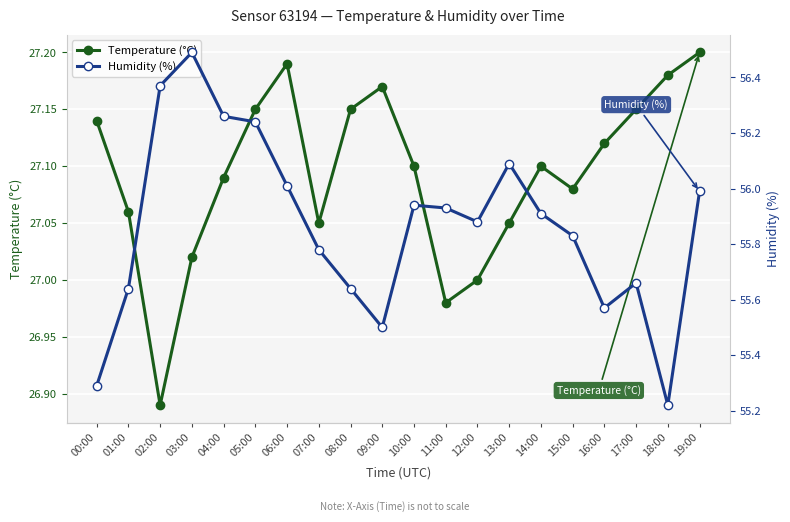

What is the sum of the Temperature (°C) values at 02:00 and 06:00?

54.1